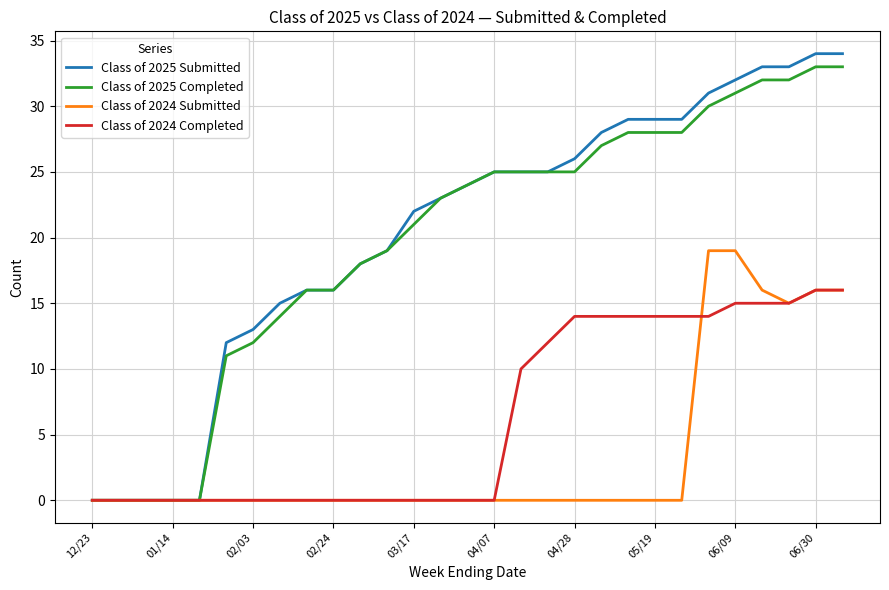

Which series has the largest range (max minus min)?

Class of 2025 Submitted